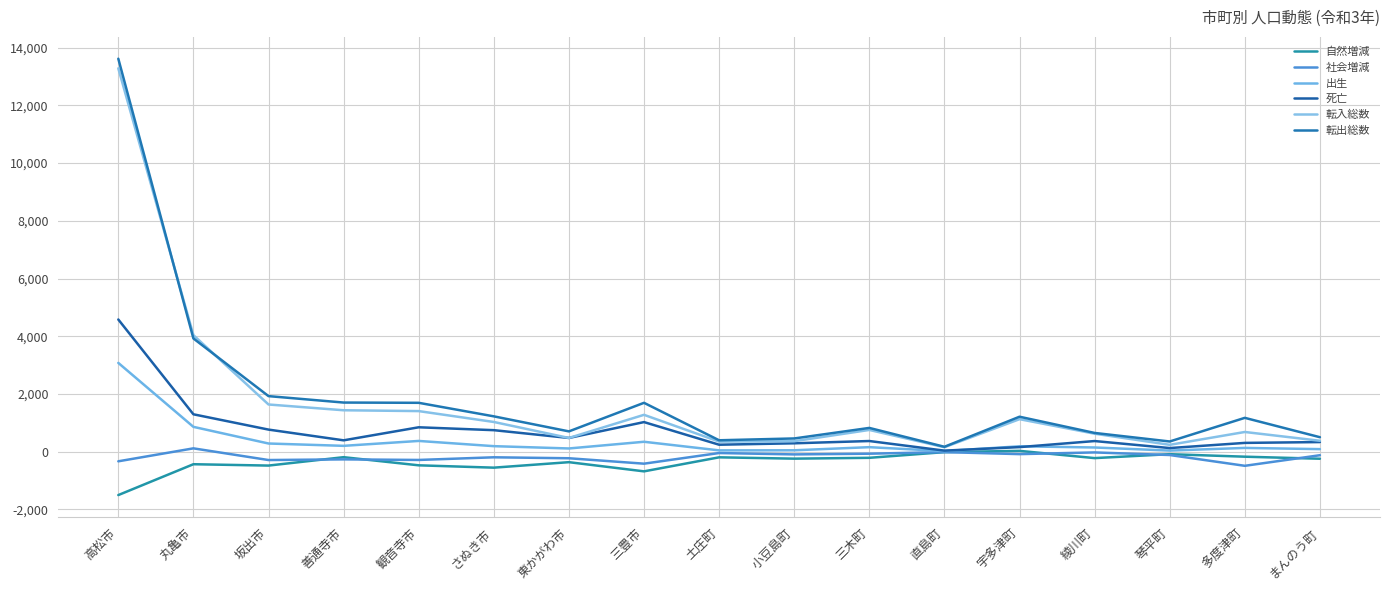

Does the chart display data point markers on the line(s)?

No